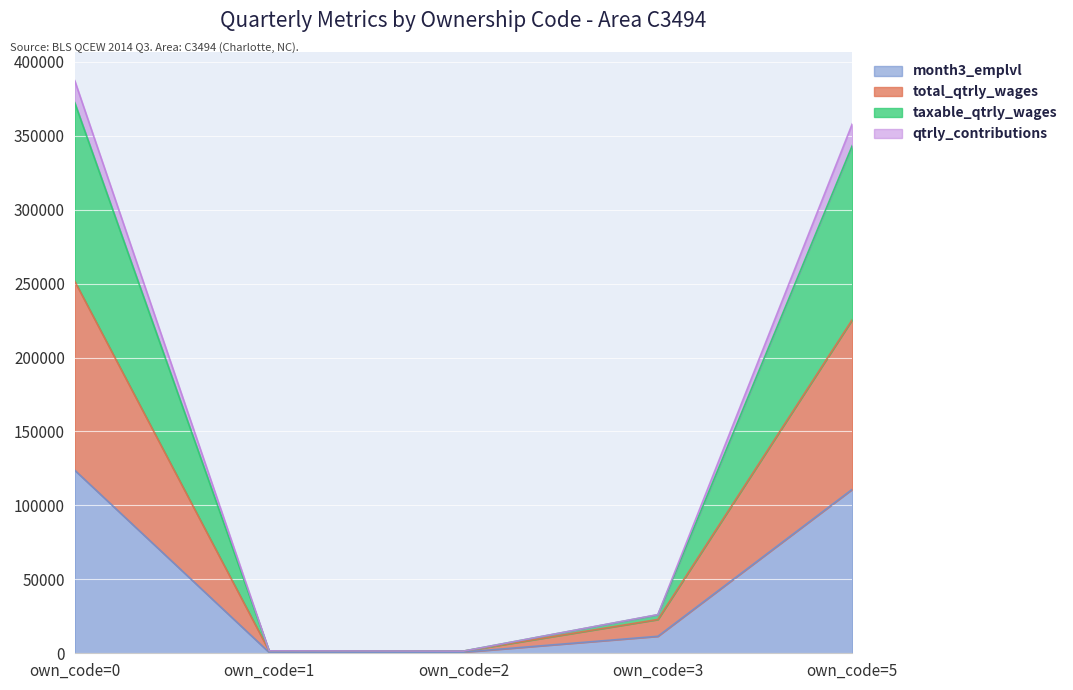

How many categories are shown in the chart?

5